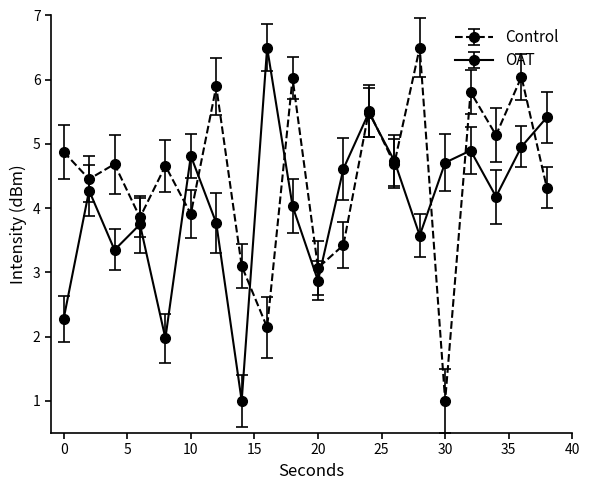

How many values in the Control series exceed 4?

13